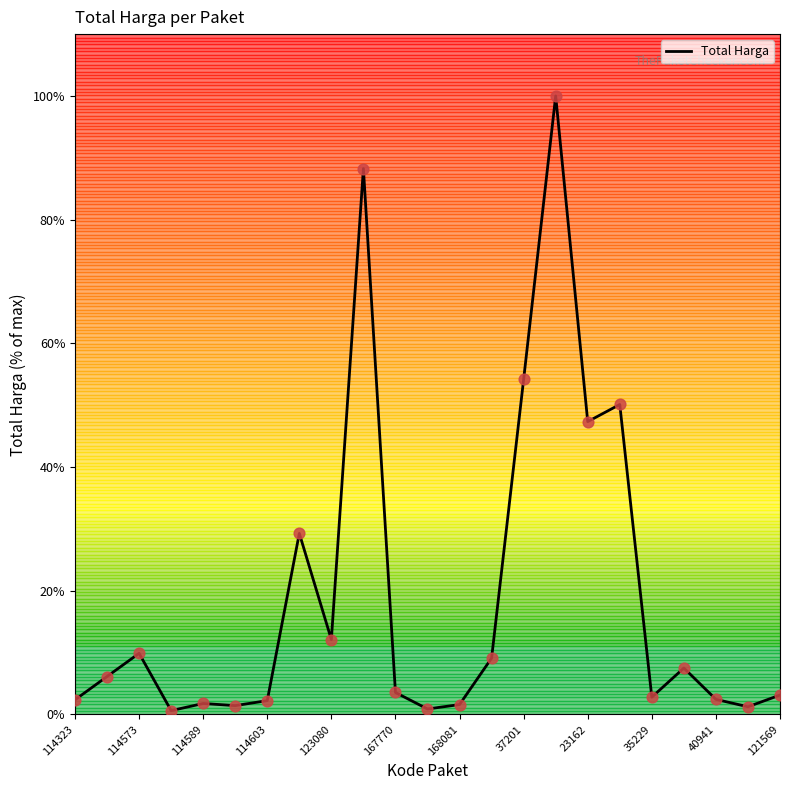

What is the greatest value displayed?

100.0